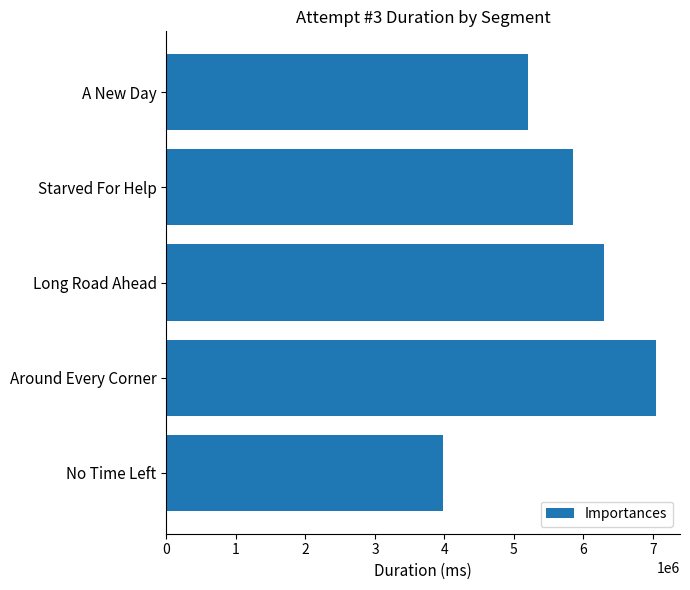

The chart shows a value of 7619932 at Starved For Help. True or false?

False